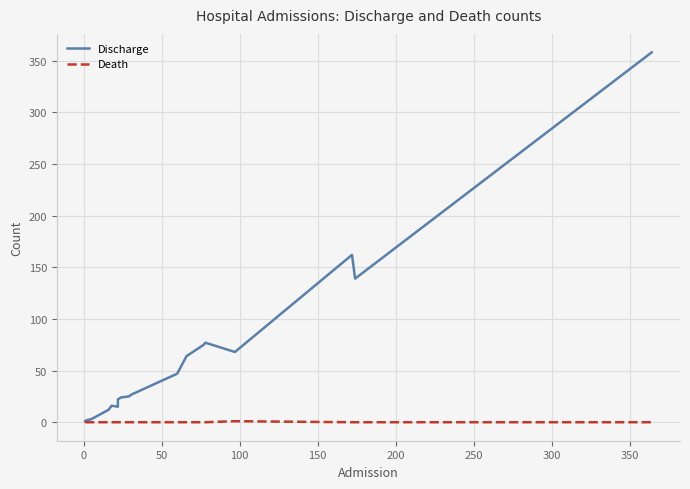

How many lines are shown in the chart?

2